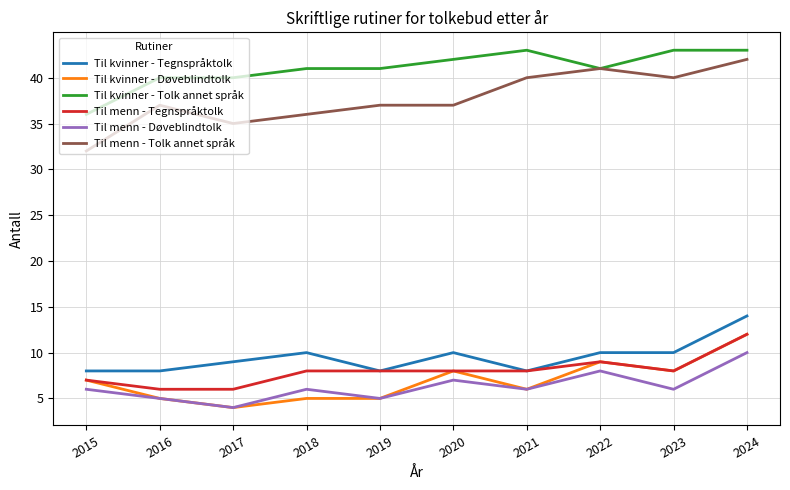

What is the difference between the Til menn - Tolk annet språk values at 2022 and 2021?

1